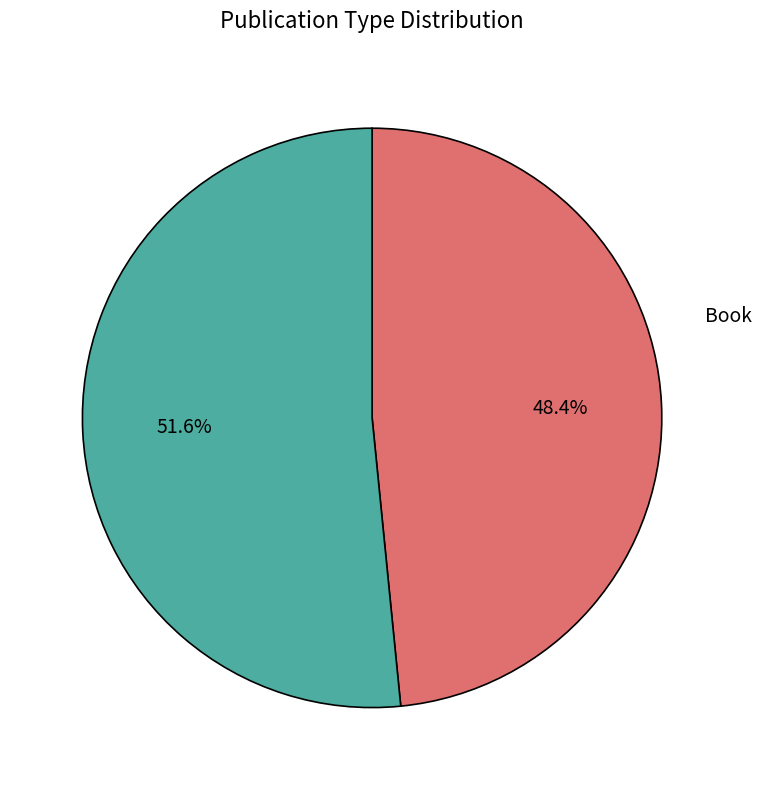

To the nearest percent, what is the difference between the largest and smallest slice percentages?

3%